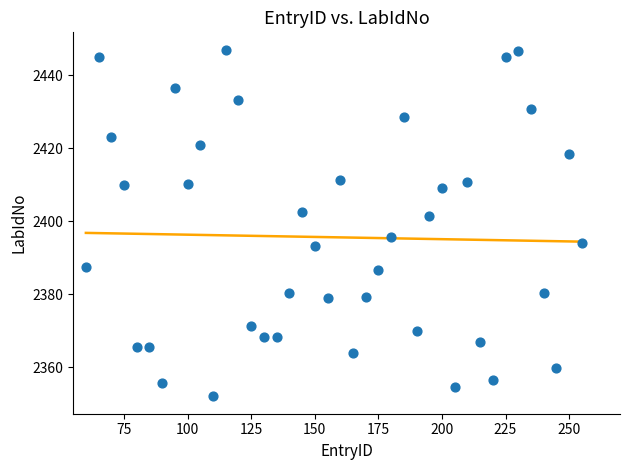

What is the range of X values (max minus min)?

195.0